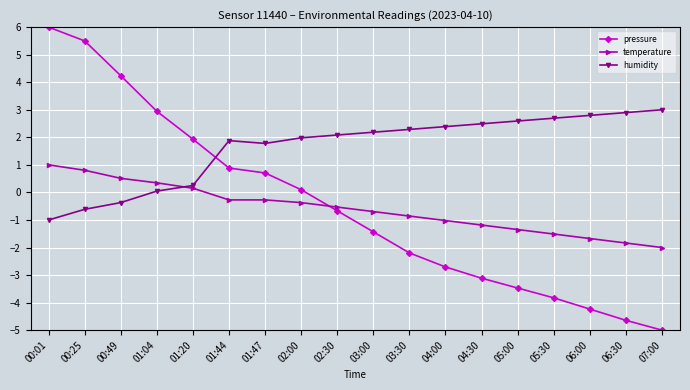

What is the average value of the temperature series?

-0.6